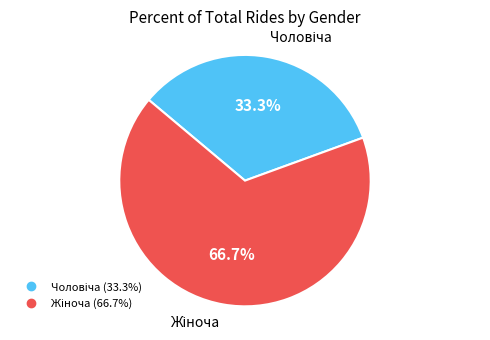

What percentage is NOT represented by Чоловіча?

66.7%